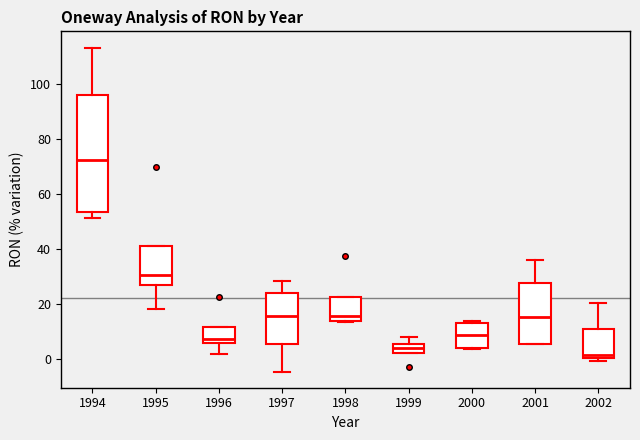

Where is the upper edge of the box at x = 1995 on the y-axis? The values are not printed on the chart, so give them approximately, as read against the axis.

40